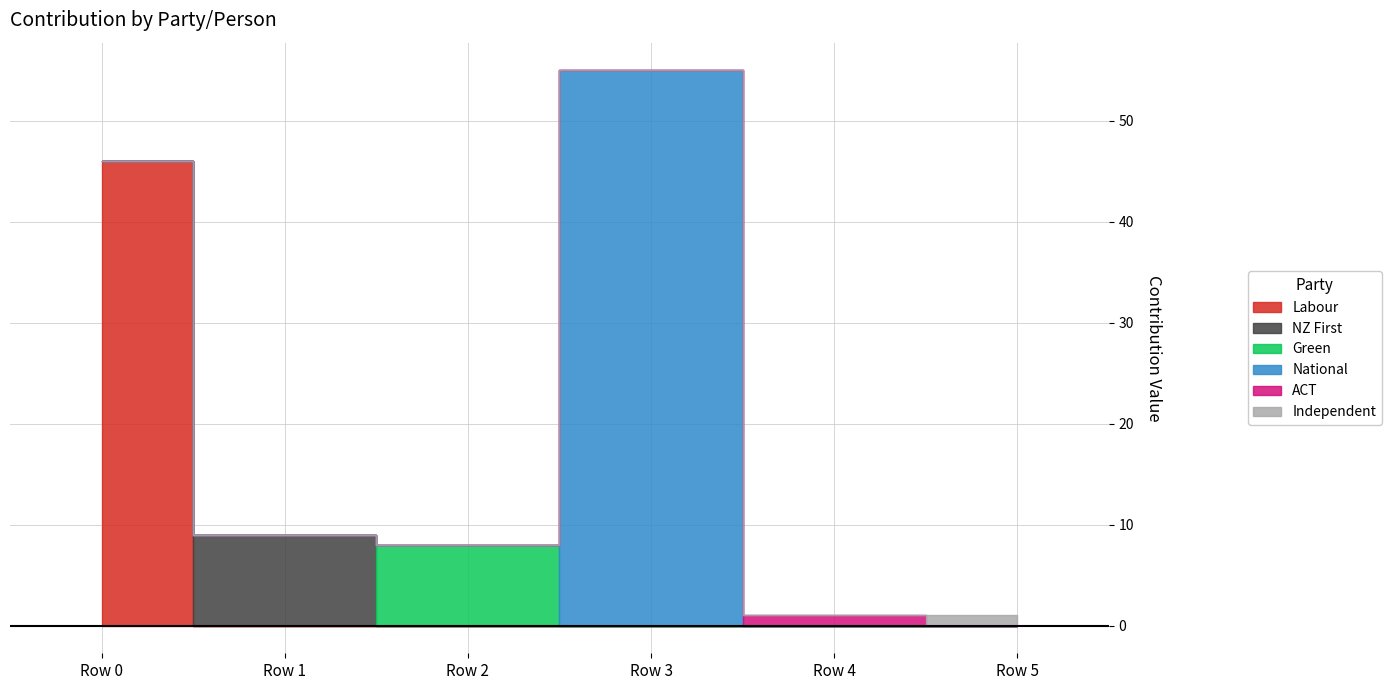

What is the difference between the maximum and minimum values in the NZ First series?

9